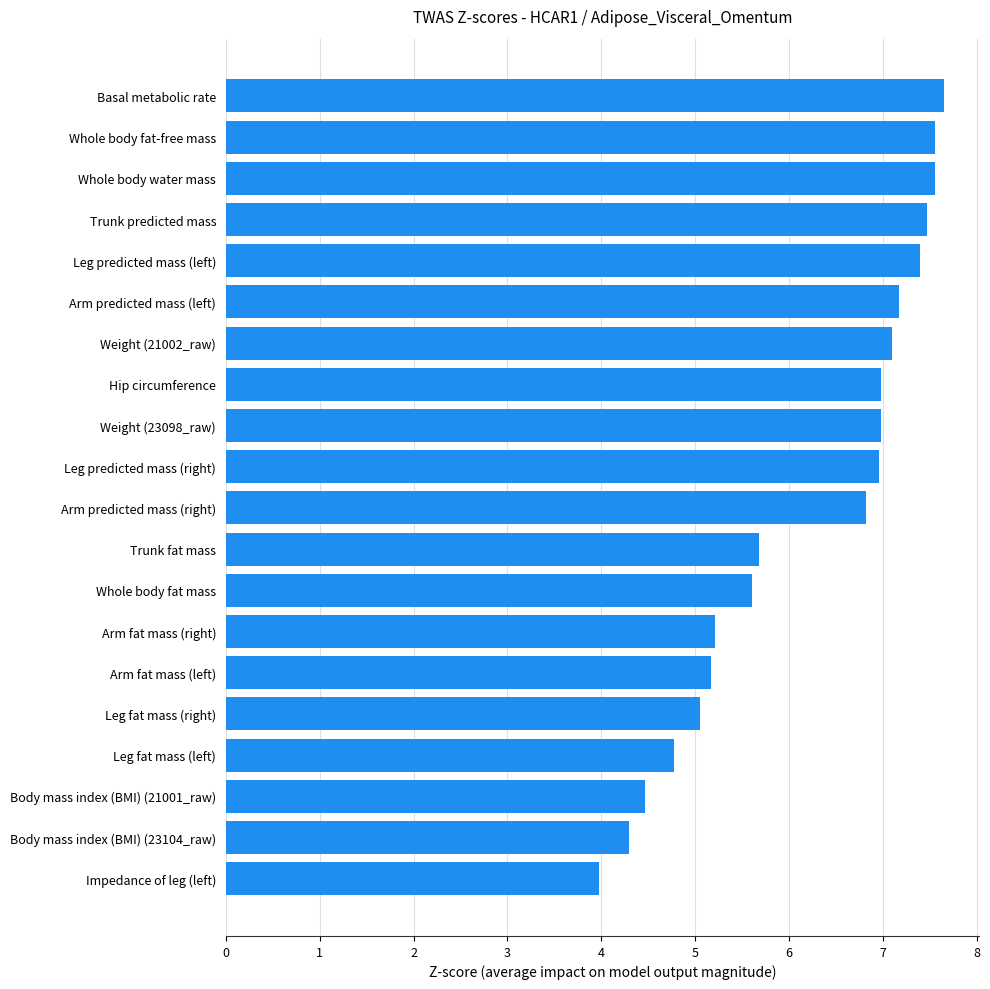

What is the sum of all values?

123.9